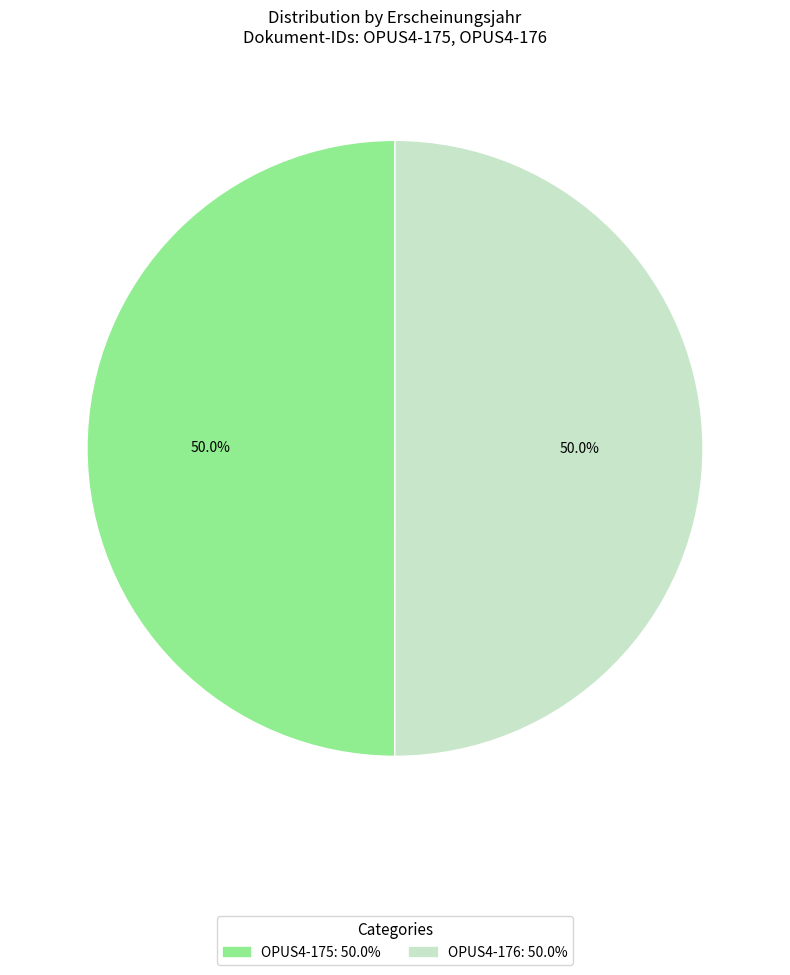

What is the total percentage of OPUS4-175 and OPUS4-176?

100.0%